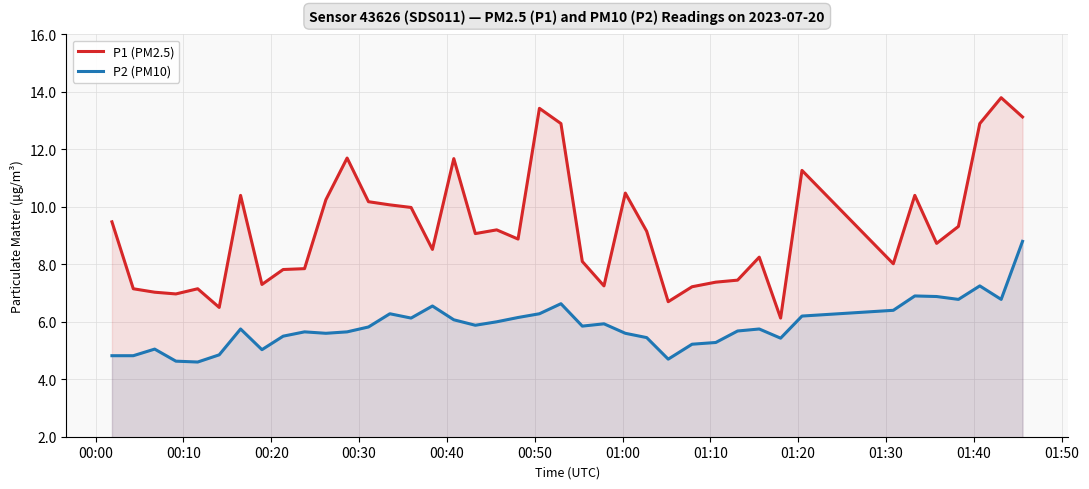

What are all the series names shown in the legend?

P1 (PM2.5), P2 (PM10)